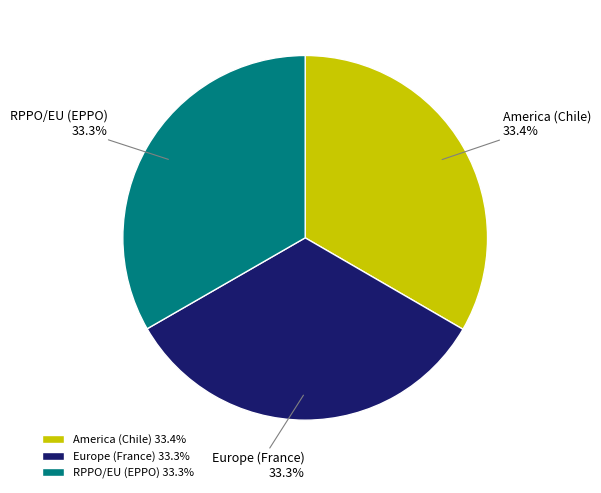

To the nearest percent, what portion does America (Chile) represent?

33%